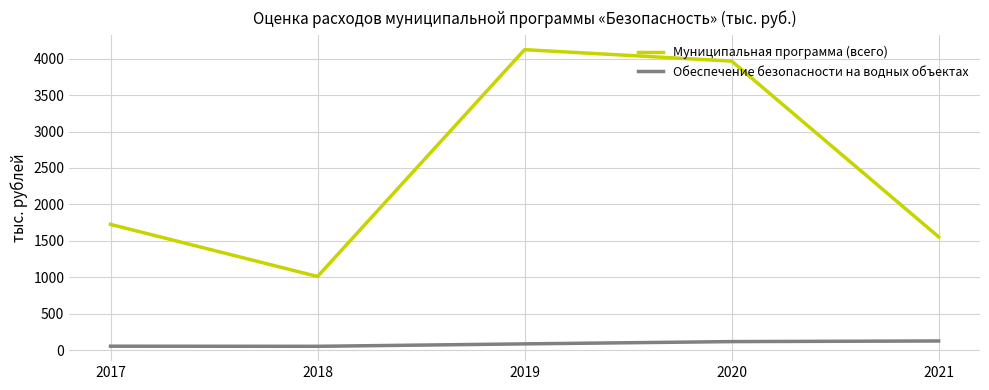

How many interior local peaks does the Муниципальная программа (всего) series have?

1